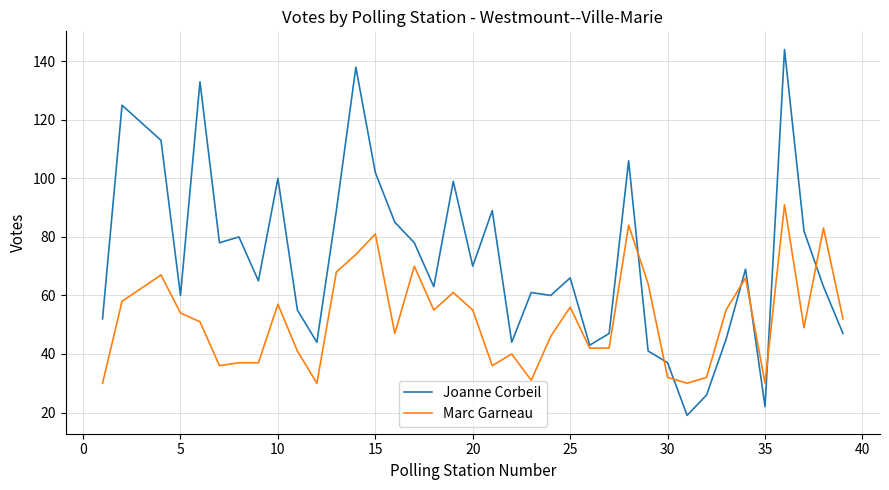

Which series ends up on top after the final intersection of Joanne Corbeil and Marc Garneau?

Marc Garneau